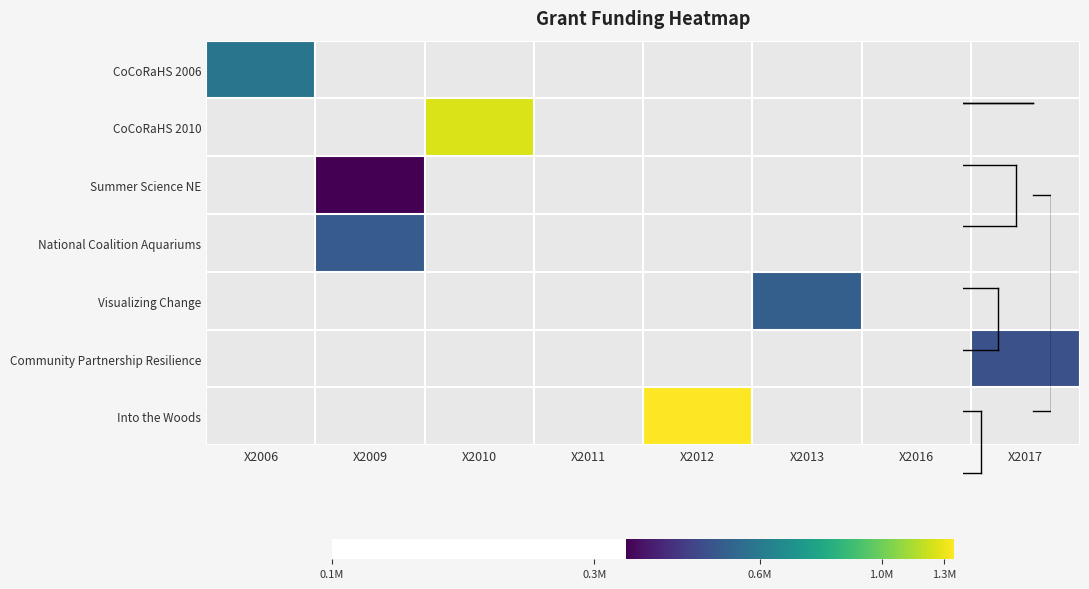

How many positive values does the Community Partnership Resilience series have?

1